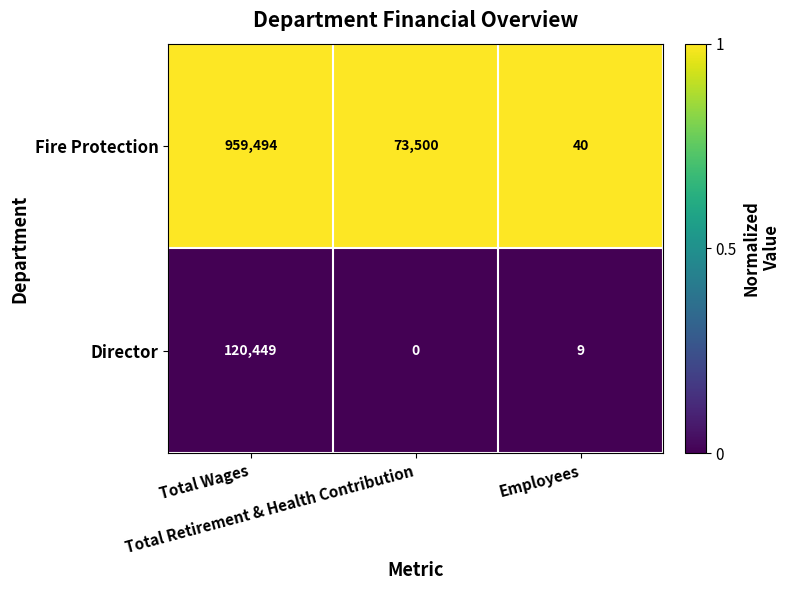

At how many categories does at least one series exceed 0?

3